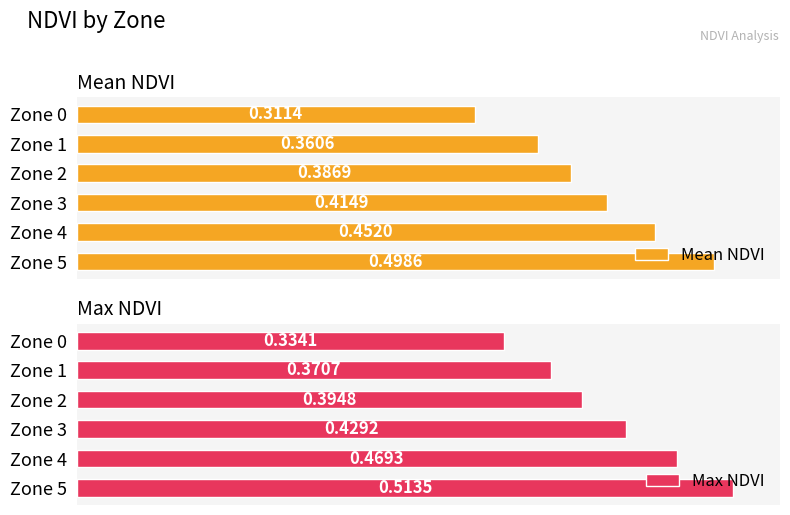

Rank the categories by Mean NDVI value from highest to lowest.

Zone 5, Zone 4, Zone 3, Zone 2, Zone 1, Zone 0